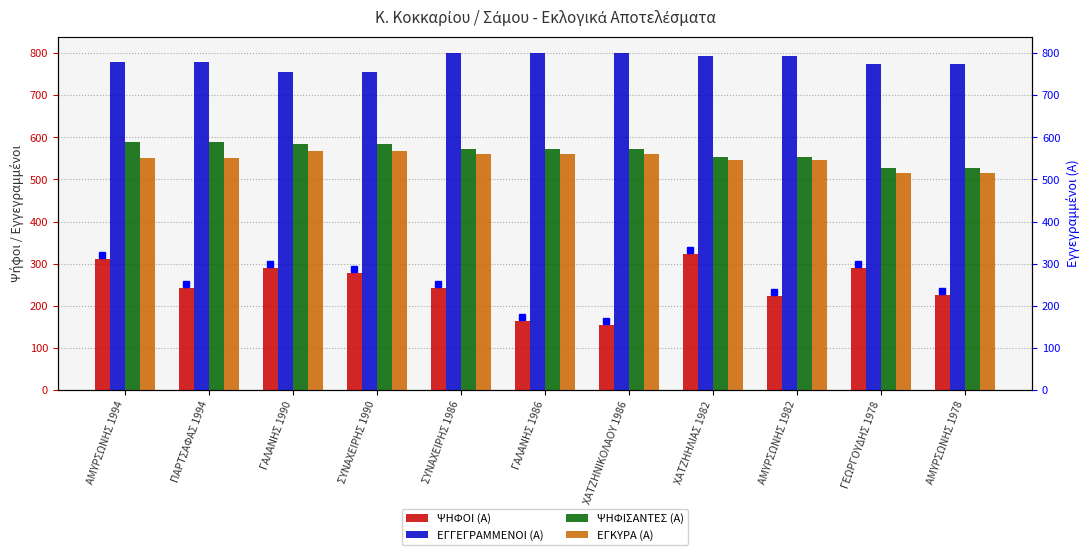

What is the label of the 6th bar from the right?

ΓΑΛΑΝΗΣ 1986